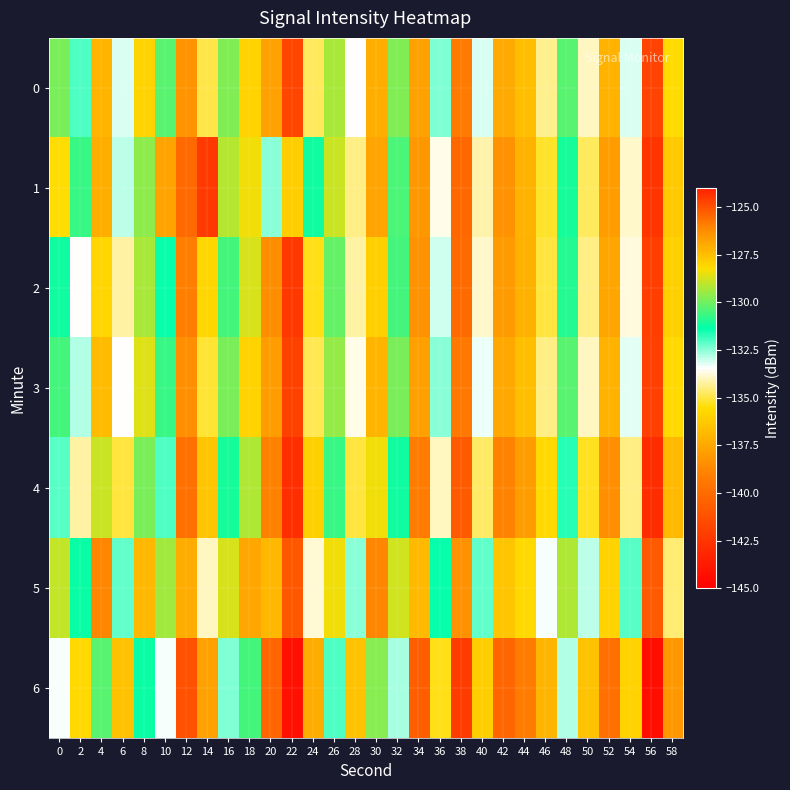

Which series has the largest total across all categories?

5